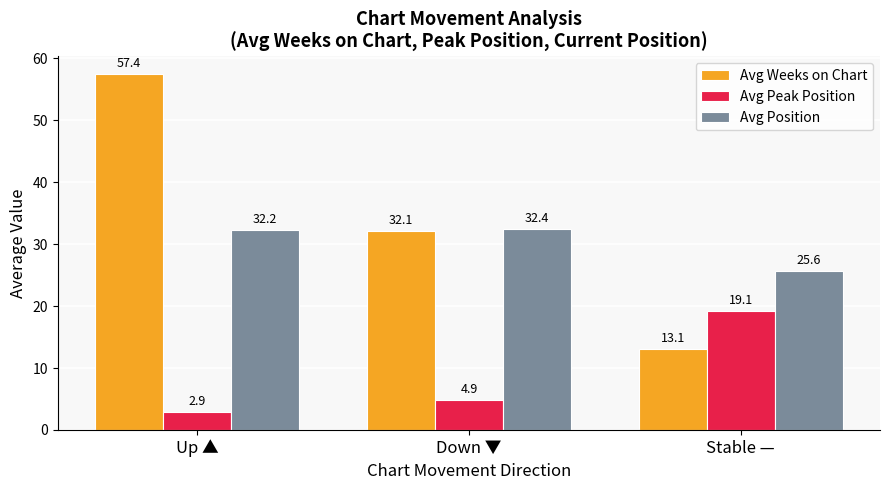

Where does the Avg Position series first go above 32?

Up ▲